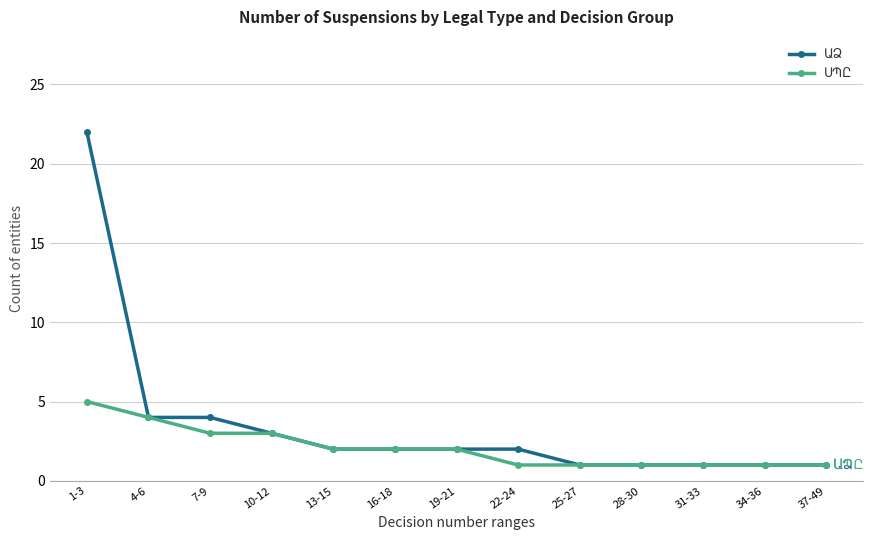

What is the label of the 9th point from the left?

25-27